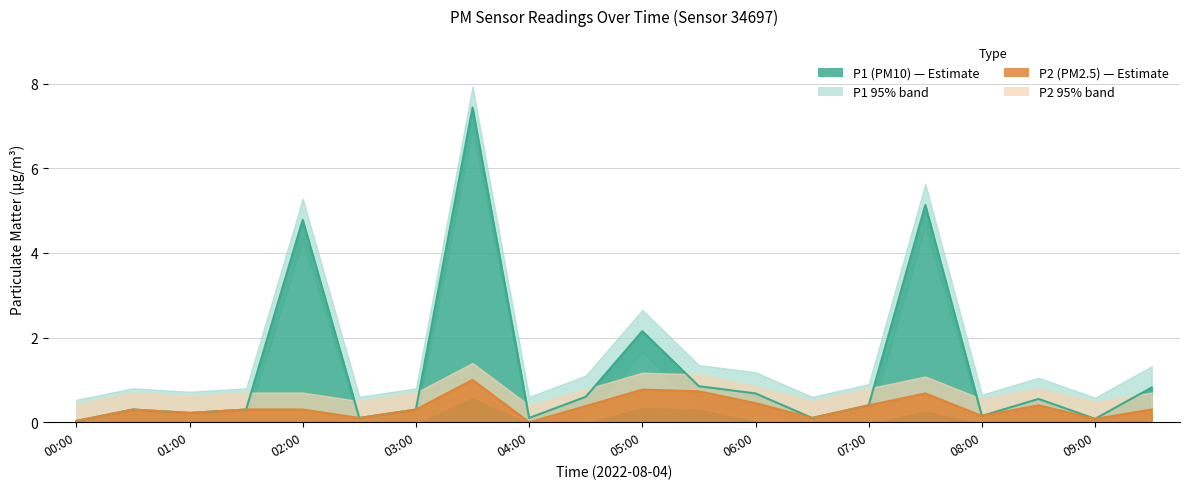

The value of P2_lower at 03:00 is 0.0. True or false?

True